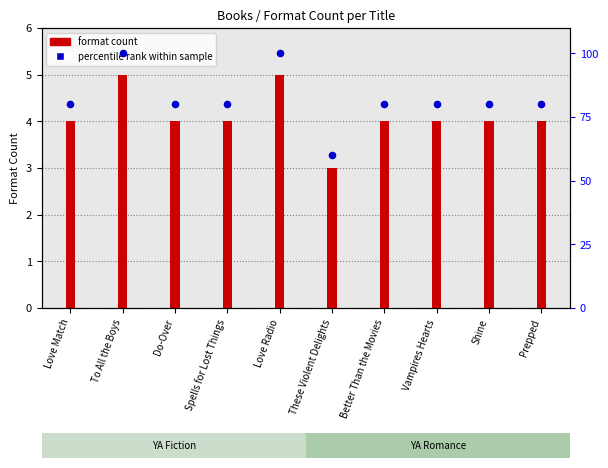

At how many categories does at least one series exceed 58?

10